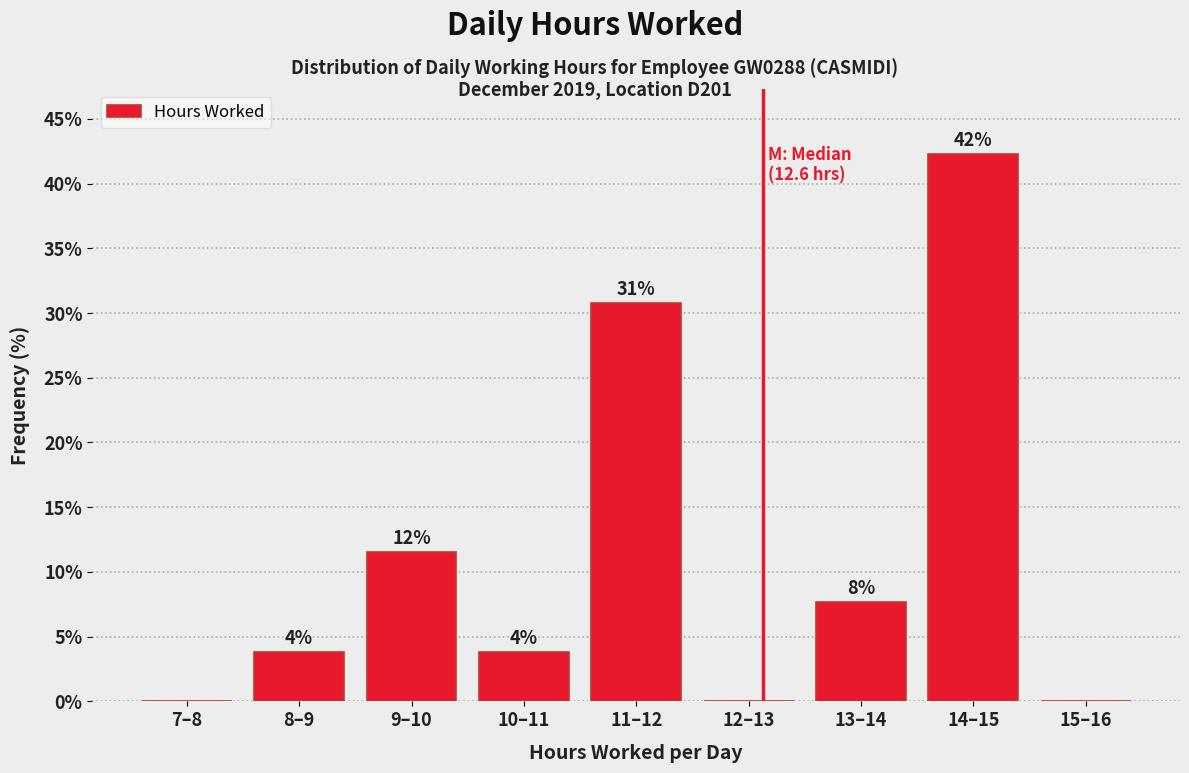

Are the bars horizontal?

No